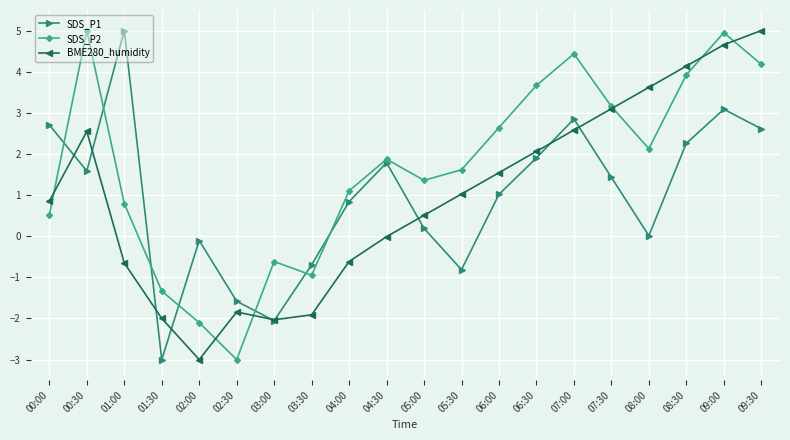

True or false: SDS_P2 and BME280_humidity cross at least once.

True